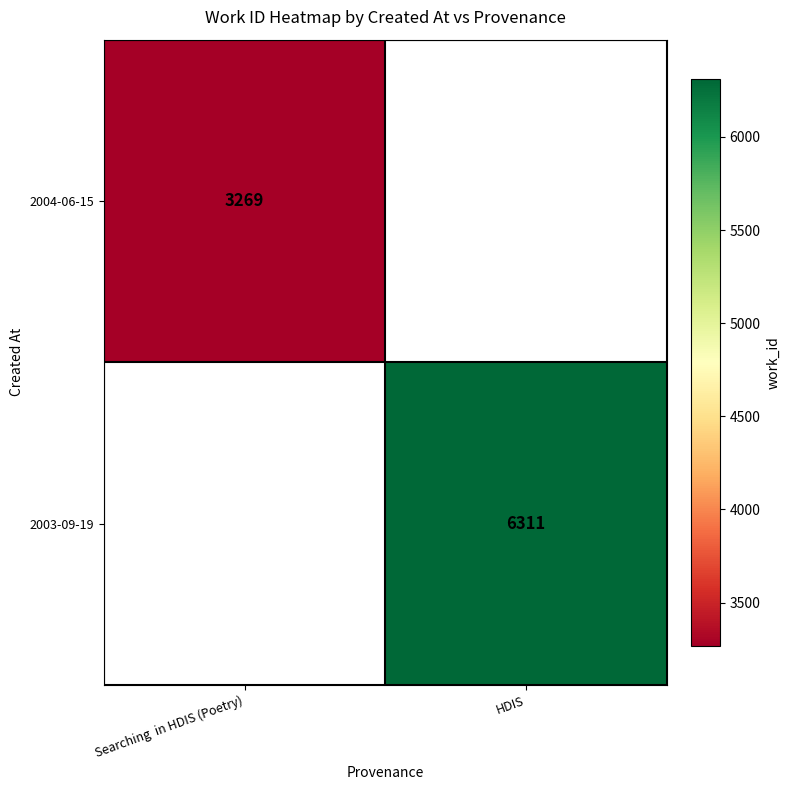

What is the greatest value displayed?

6311.0